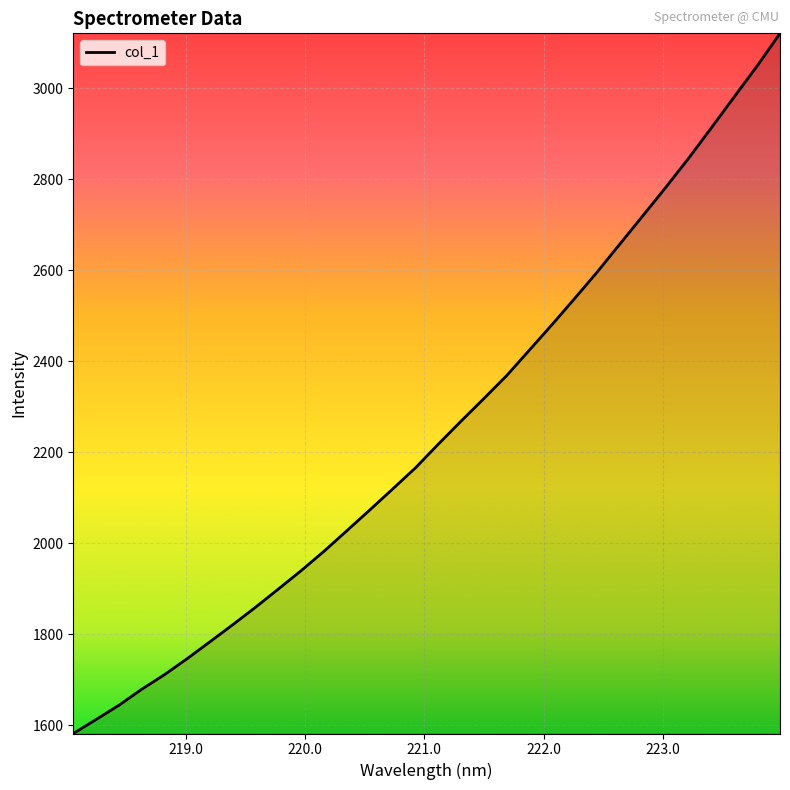

Reading left to right, extract all data points from this chart.

1582.4	1613.2	1644.4	1679.6	1711.8	1747.1	1784.3	1821.8	1860.2	1900.2	1940.7	1983.2	2028.2	2073.6	2119.5	2165.9	2217.9	2268.5	2318.1	2368.5	2424.7	2481.1	2538.9	2597.7	2659.5	2721.1	2783.1	2846.8	2913.8	2981.6	3048.9	3120.4